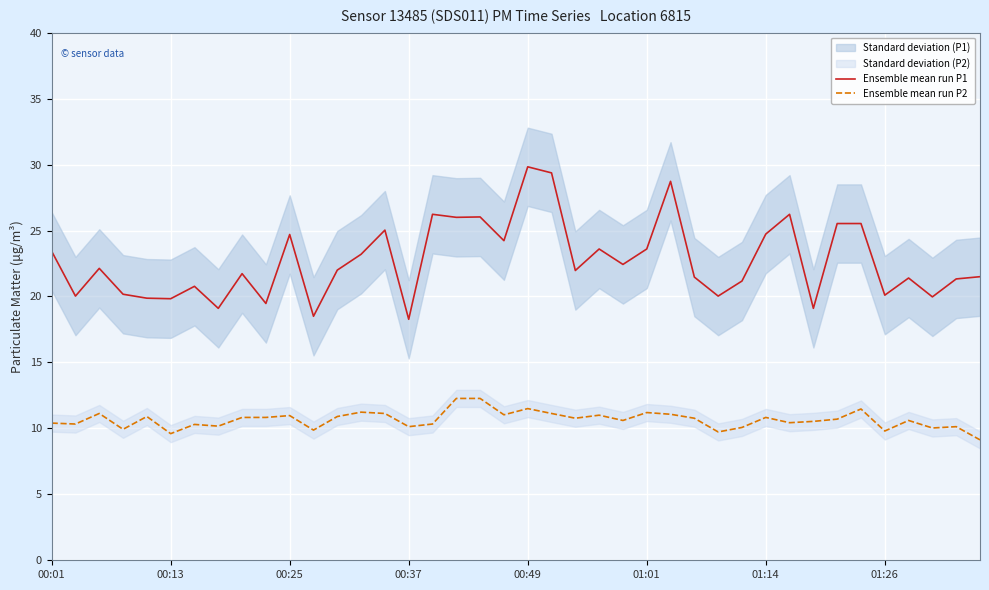

Is the value of Ensemble mean run P1 at 31 greater than the value of Ensemble mean run P2 at 13?

Yes